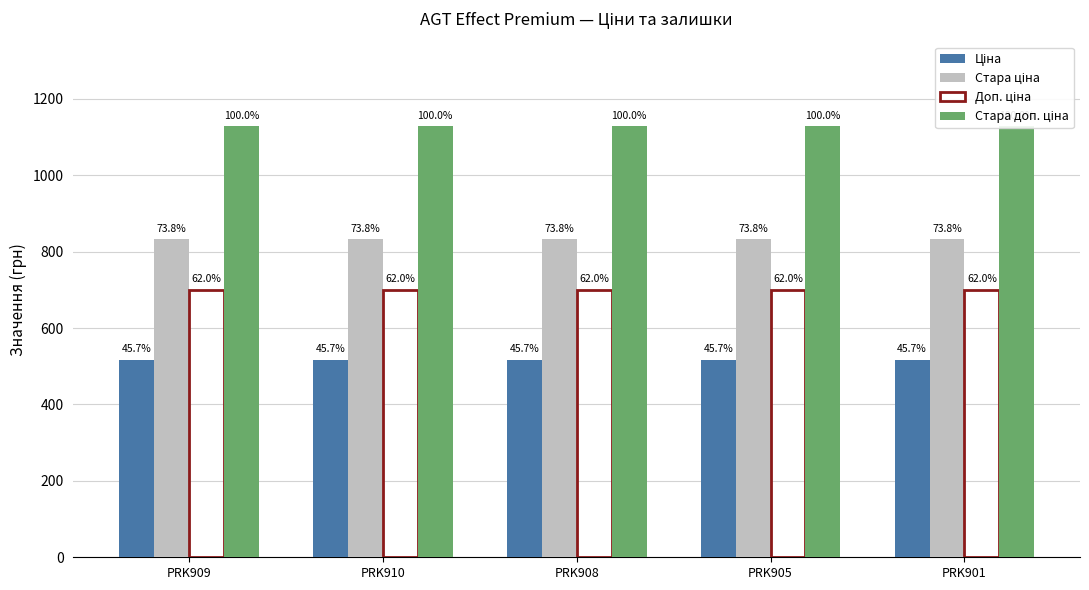

Read the Стара доп. ціна value at PRK908.

1128.0